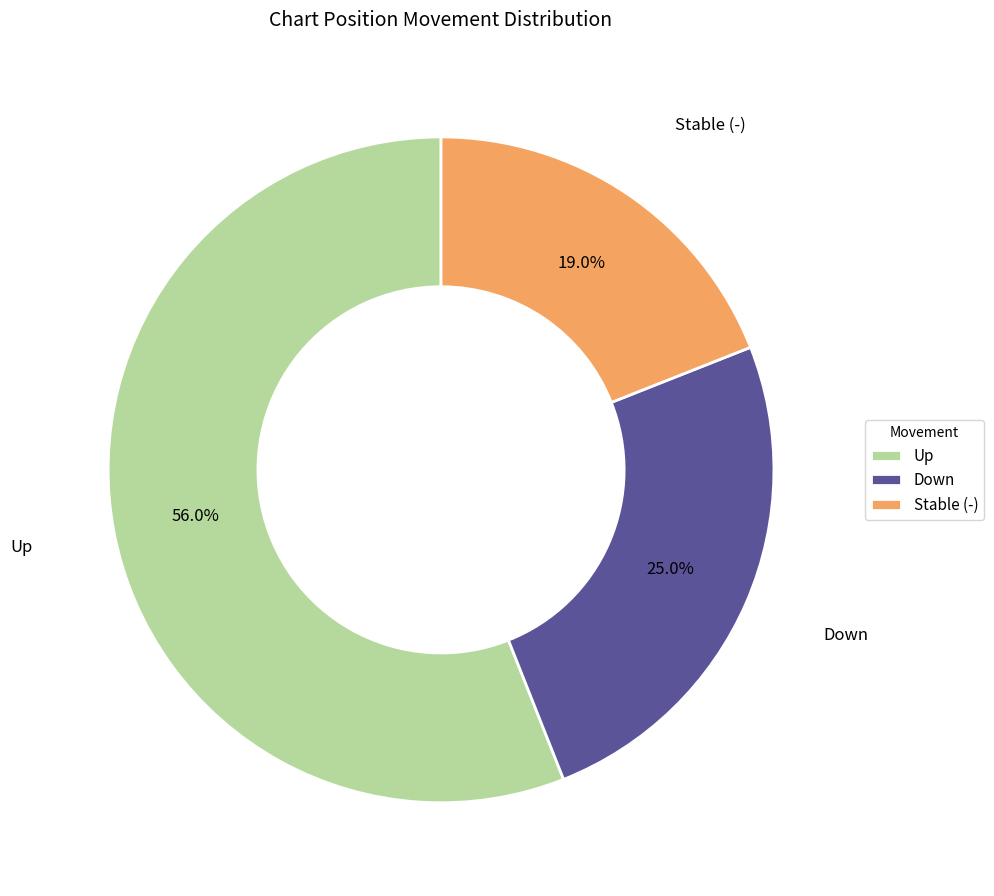

Rank the categories by value from highest to lowest.

Up, Down, Stable (-)